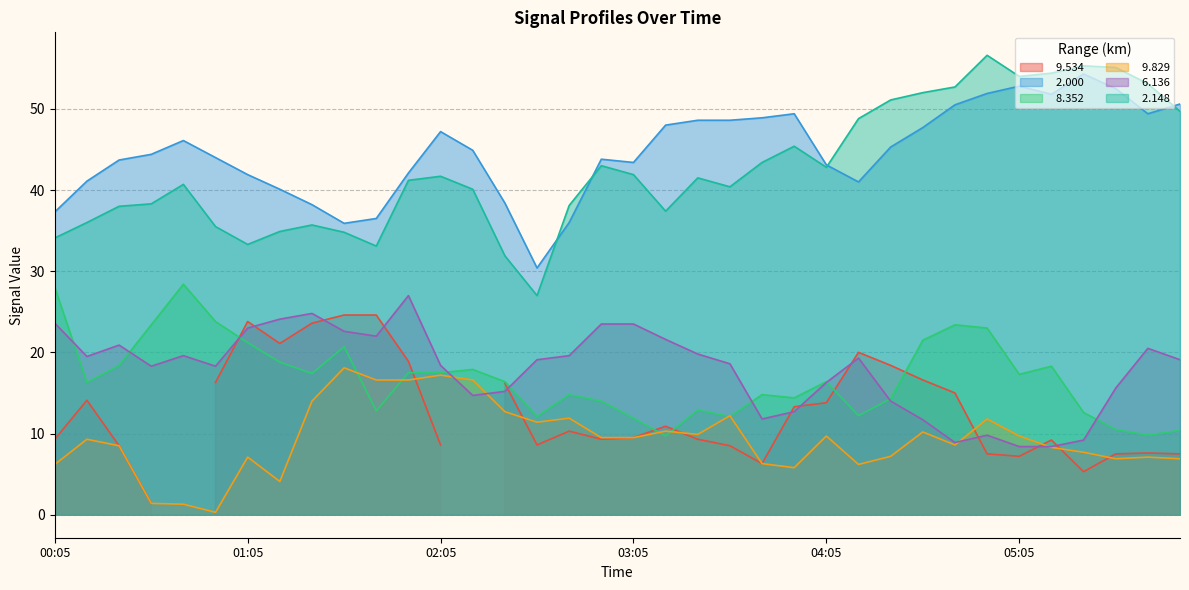

Between 05:15 and 05:45, which series saw the biggest shift?

  6.136